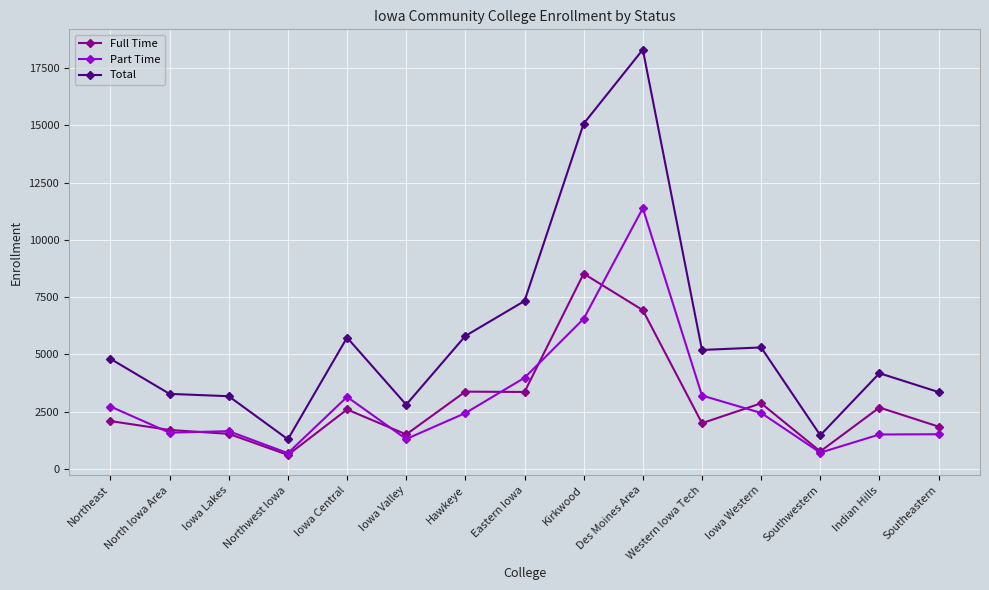

What is the approximate value of Total at Indian Hills, to the nearest 10?

4170